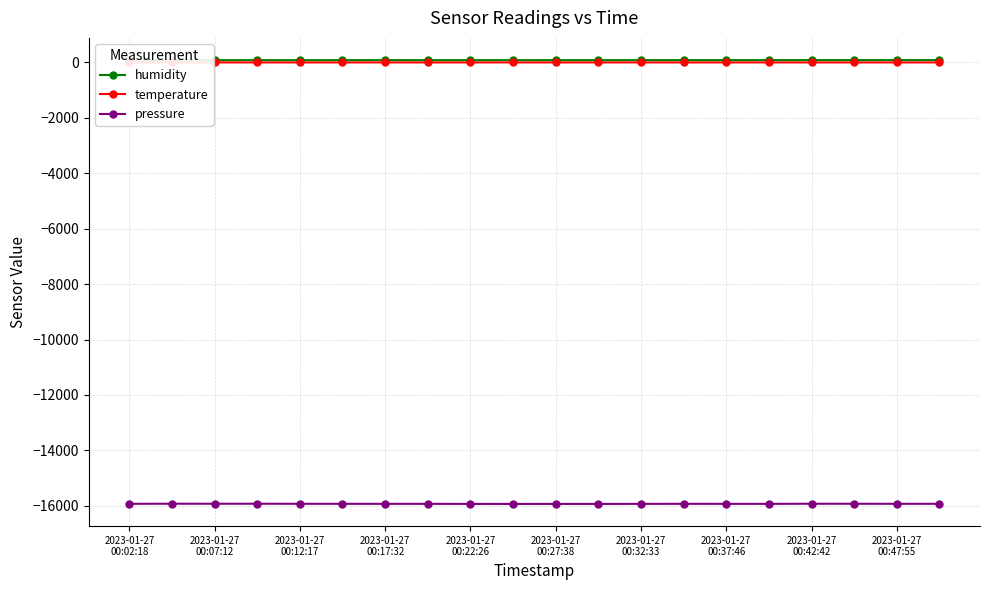

True or false: pressure has more than 1 points higher than both neighbors.

True